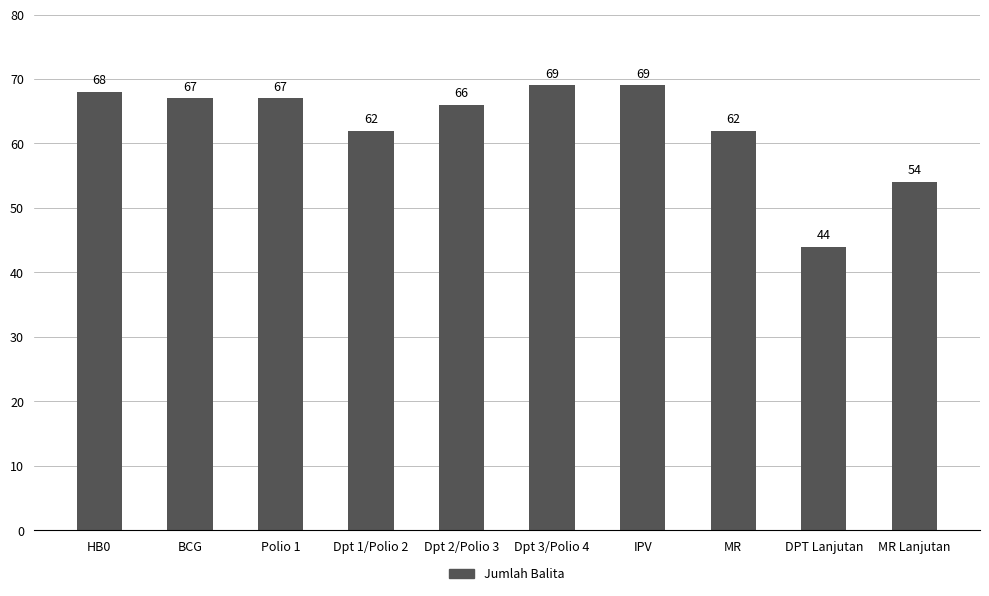

What is the sum of the values at Dpt 3/Polio 4 and MR?

131